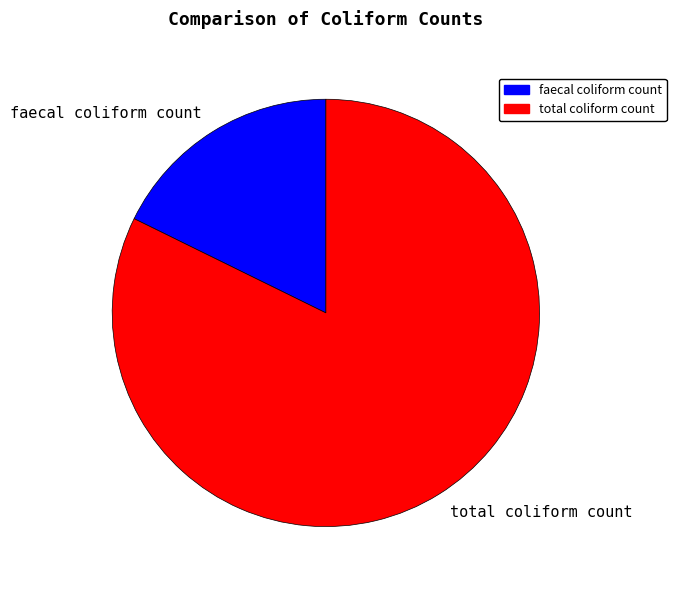

Does total coliform count account for over 50% of the chart?

Yes